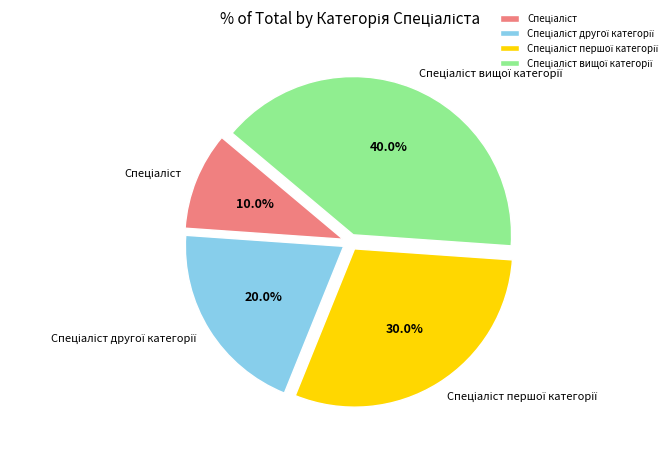

Does any single category account for the majority?

No